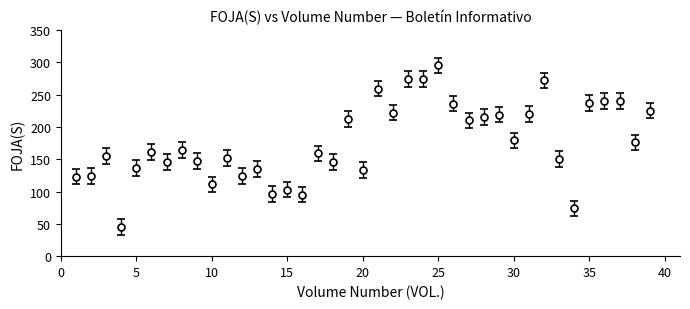

What is the minimum value shown in the chart?

45